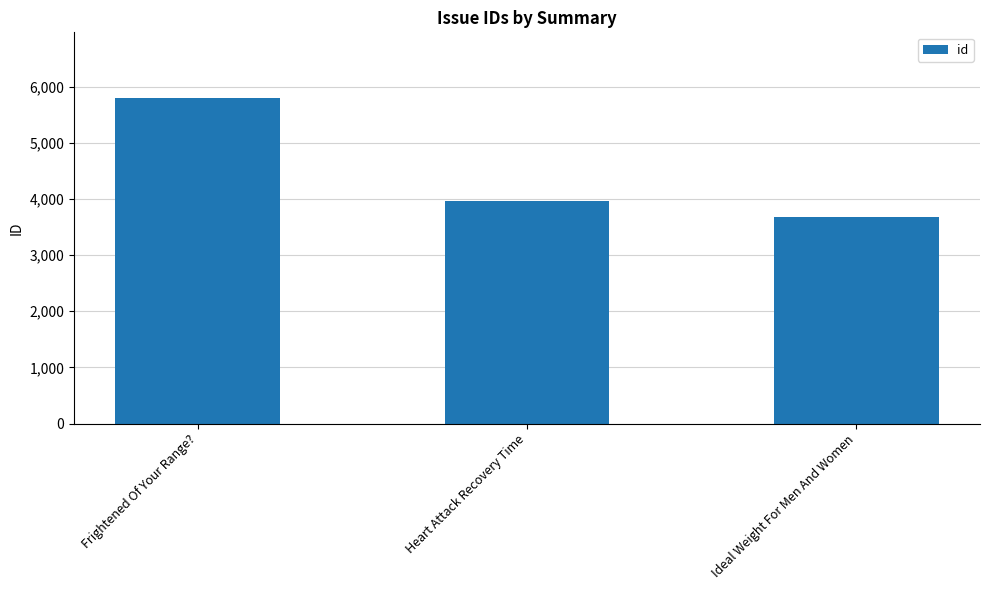

Which has a higher value, Heart Attack Recovery Time or Frightened Of Your Range??

Frightened Of Your Range?